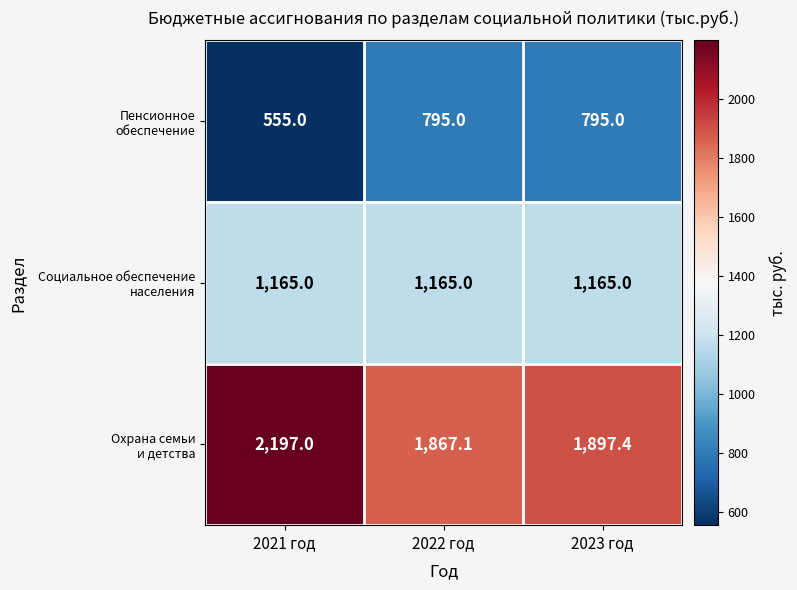

What is the total value across all series at 2023 год?

3857.4